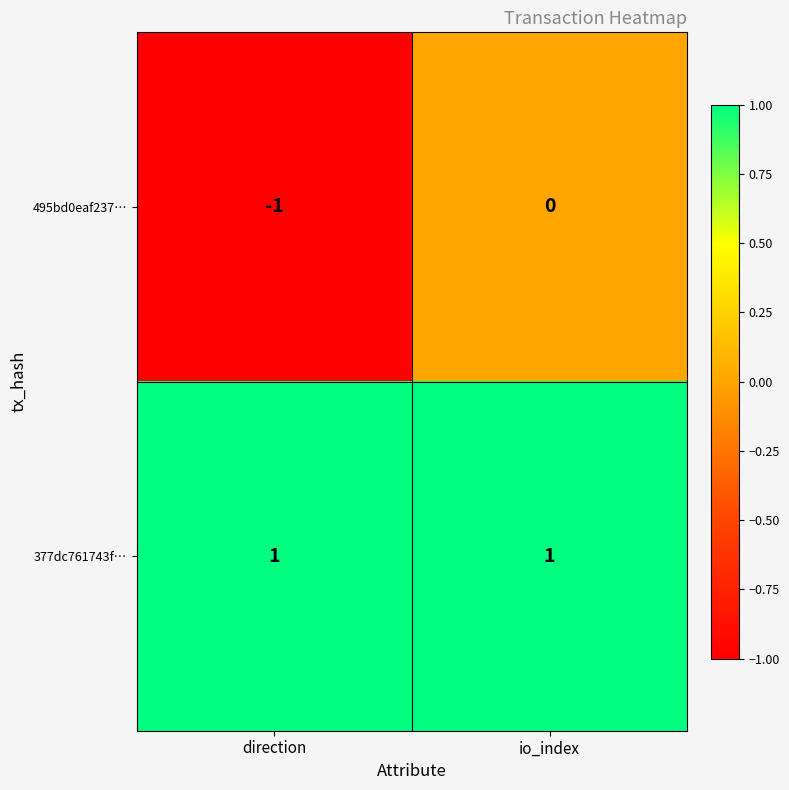

At which label does 495bd0eaf237… reach its peak?

io_index